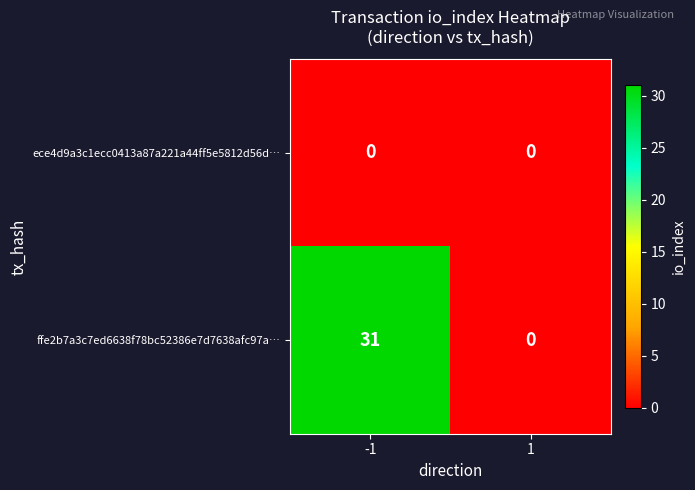

Rank the series by their maximum value, from highest to lowest.

ffe2b7a3c7ed6638f78bc52386e7d7638afc97a…, ece4d9a3c1ecc0413a87a221a44ff5e5812d56d…